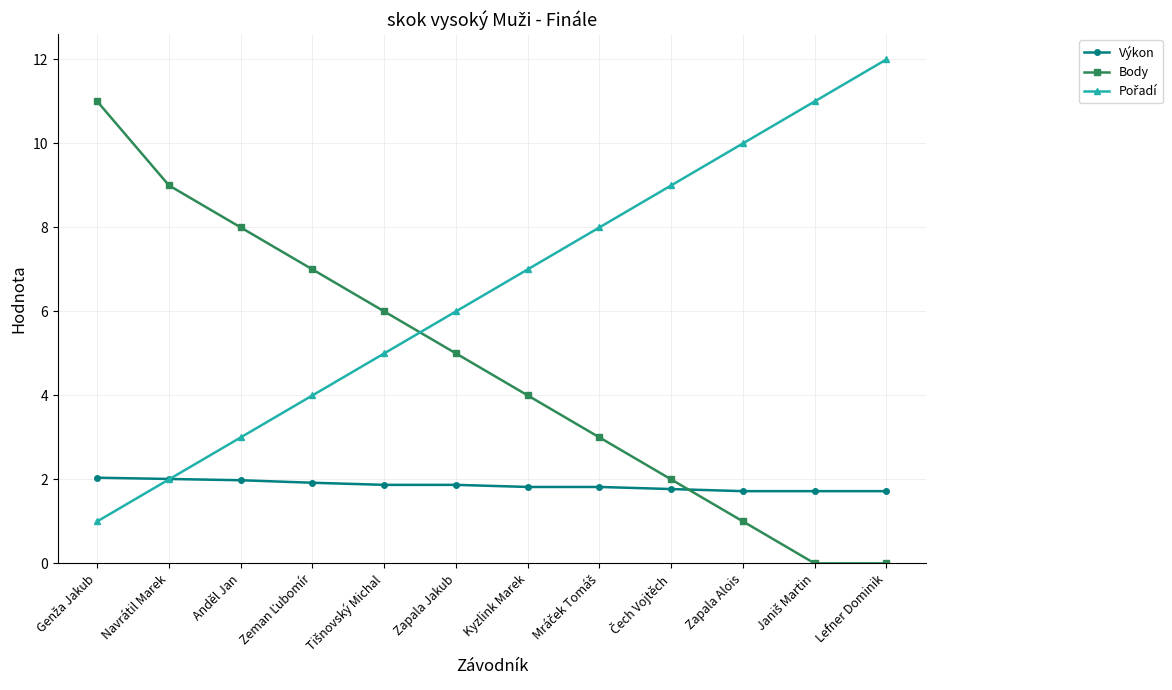

Is it true that Výkon equals 2.5 at Kyzlink Marek?

False